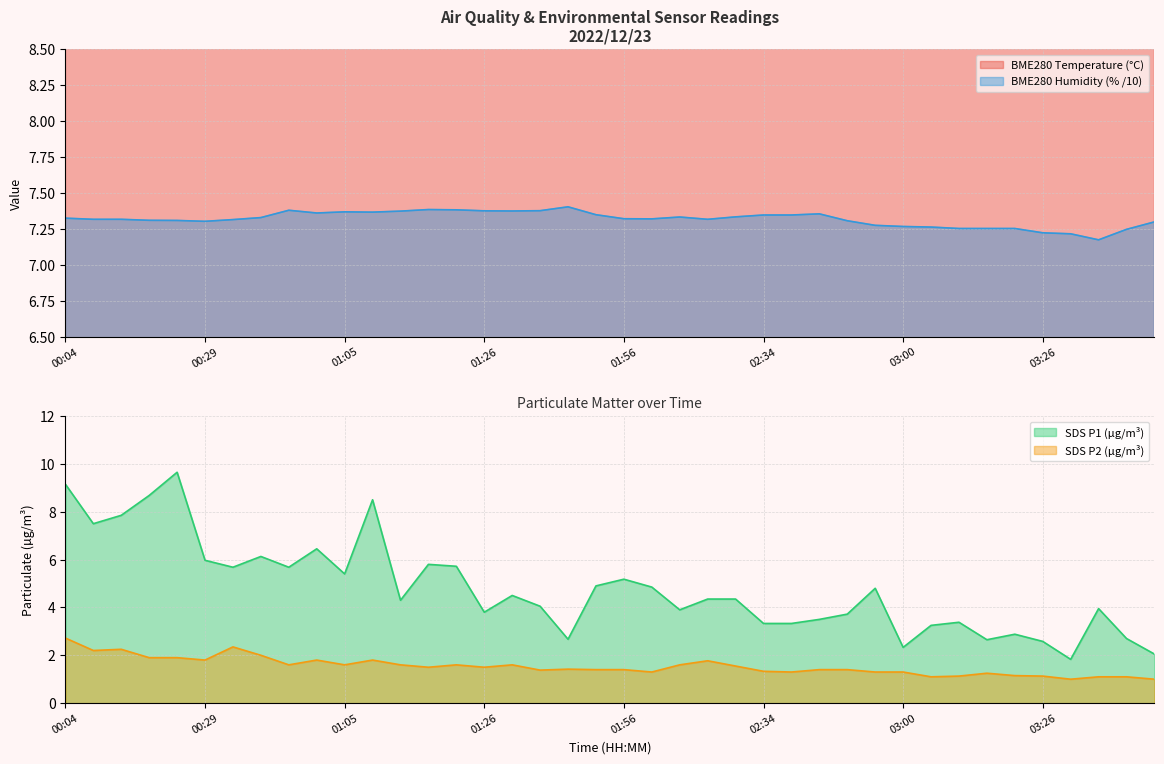

Rank the series by their maximum value, from lowest to highest.

SDS_P2, BME280_humidity, BME280_temperature, SDS_P1